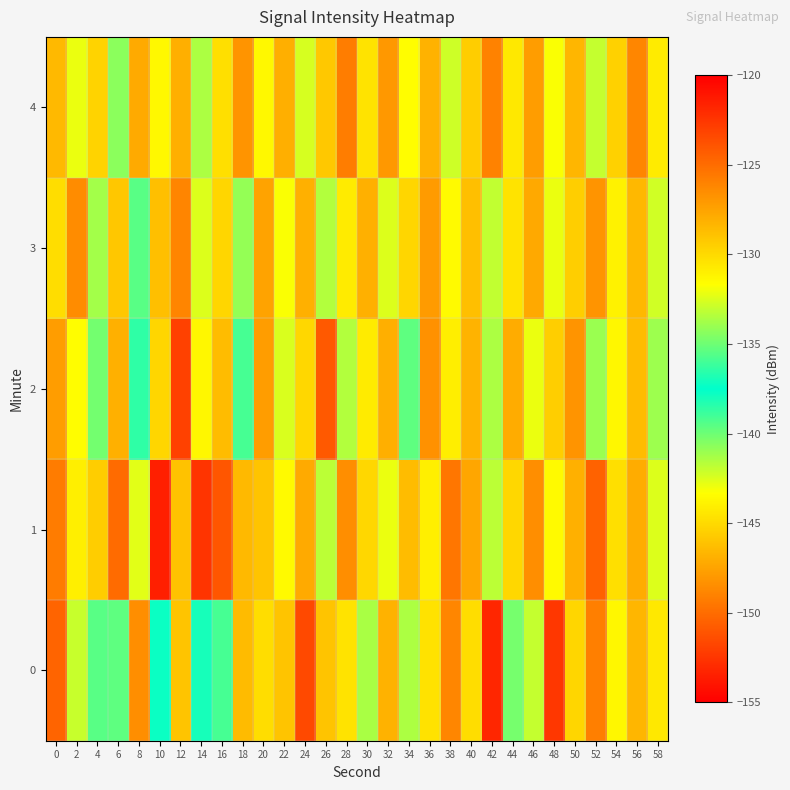

Which category has the lowest value across all series?

16